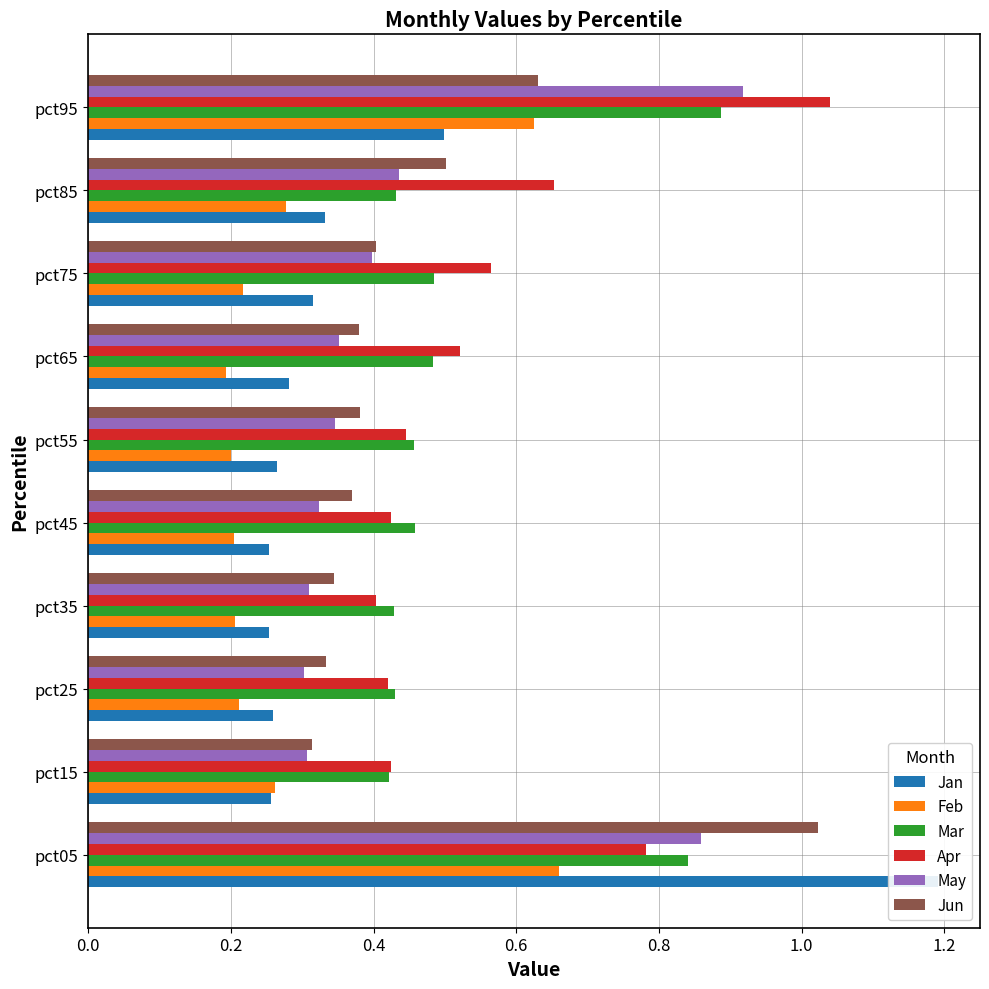

What is the average value of the Mar series?

0.5